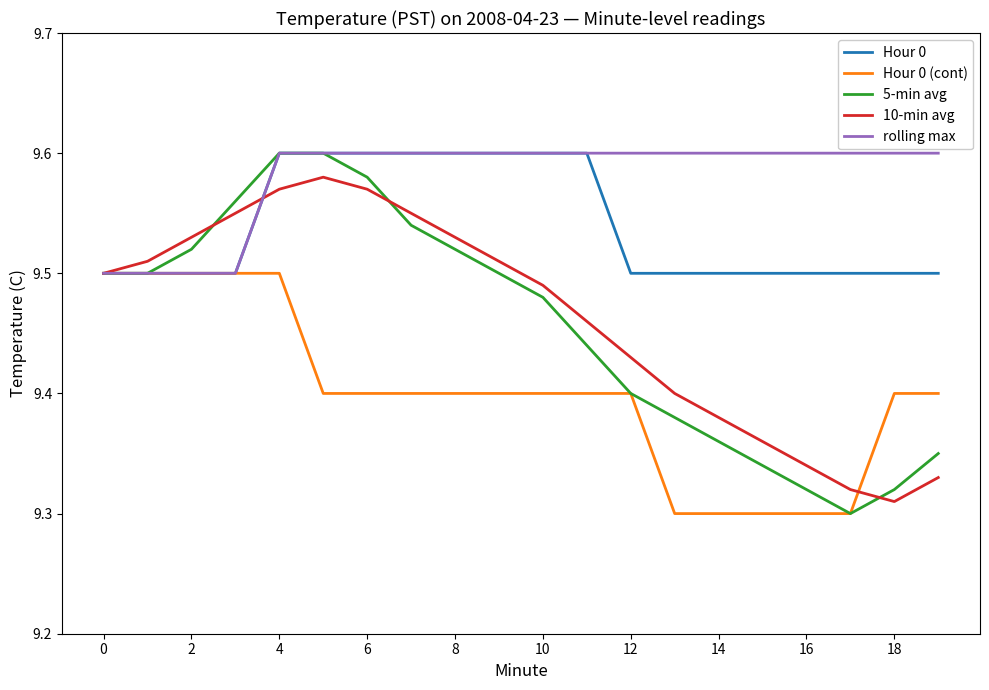

Which series has the widest spread of values?

5-min avg